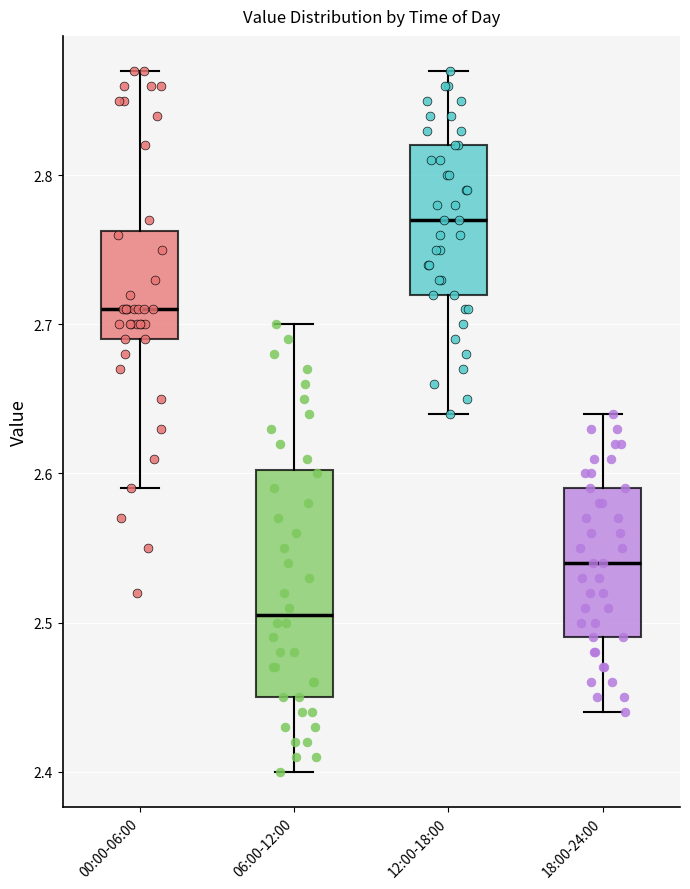

Where does the lower whisker of the box for 18:00-24:00 end on the y-axis? The values are not printed on the chart, so give them approximately, as read against the axis.

2.44